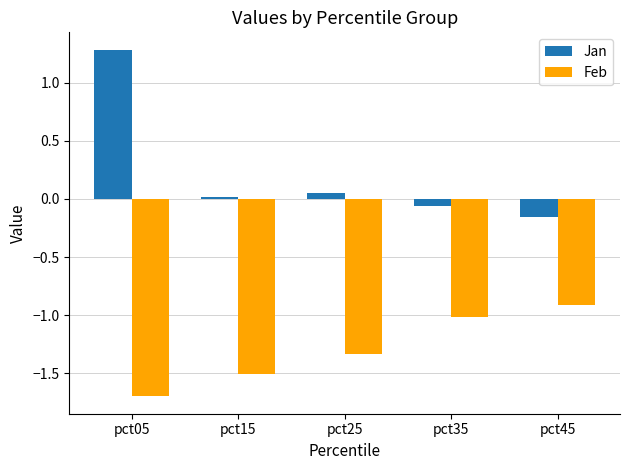

How many categories are shown in the chart?

5